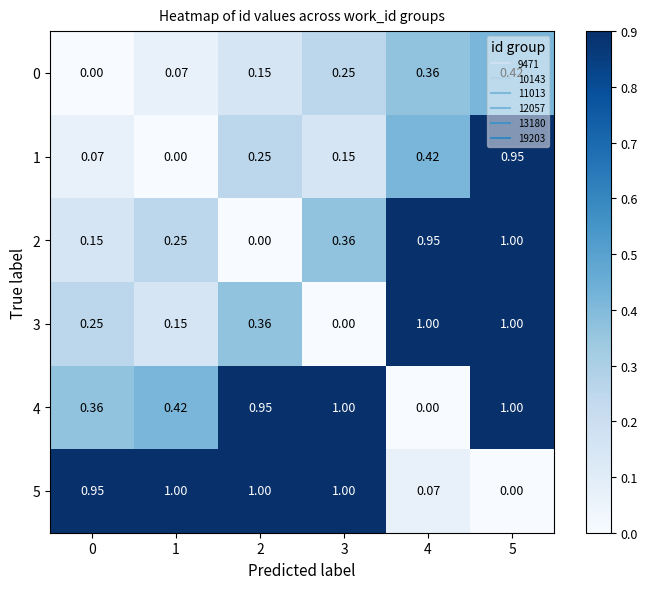

How many data points does each series have?

6